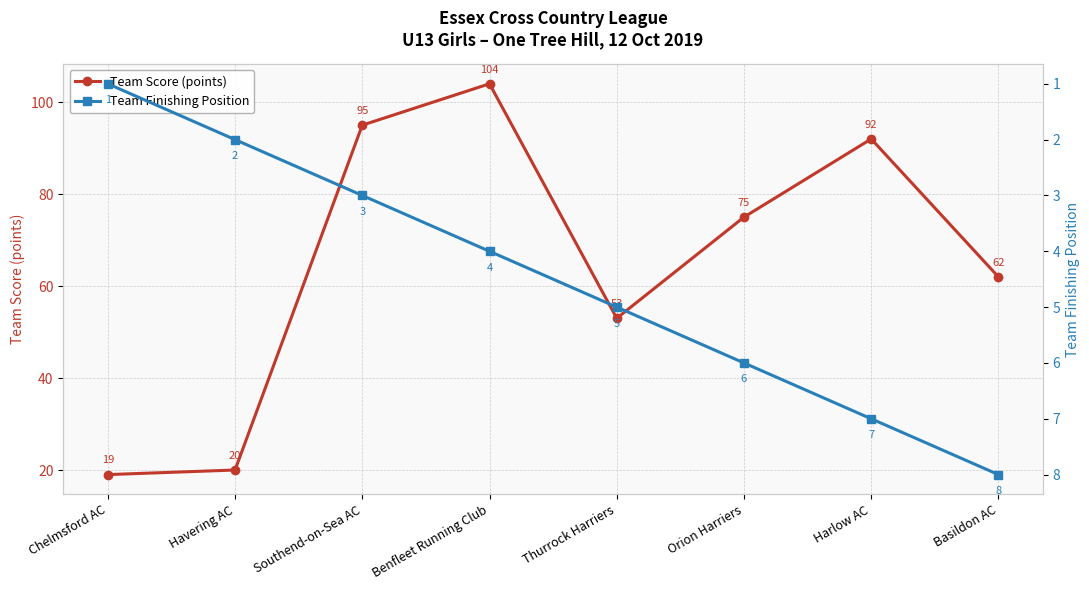

The value of Team Finishing Position at Chelmsford AC is 1. True or false?

True